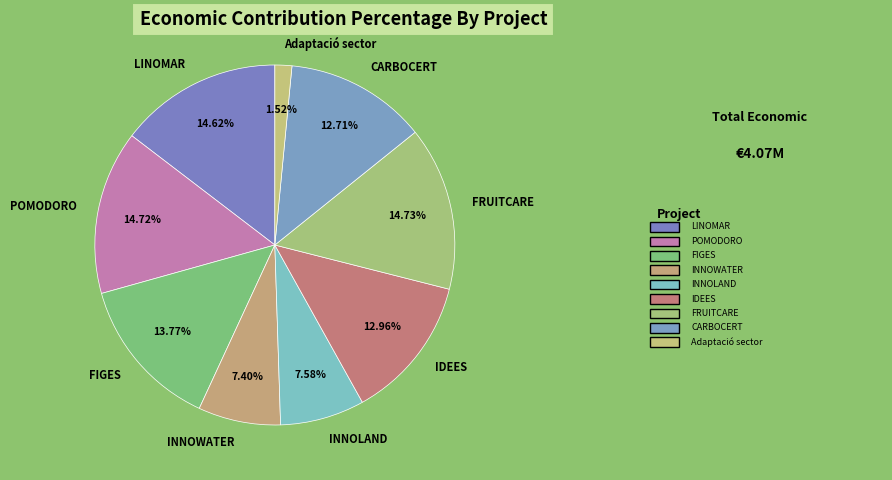

Is it true that LINOMAR is 29% of the pie?

False